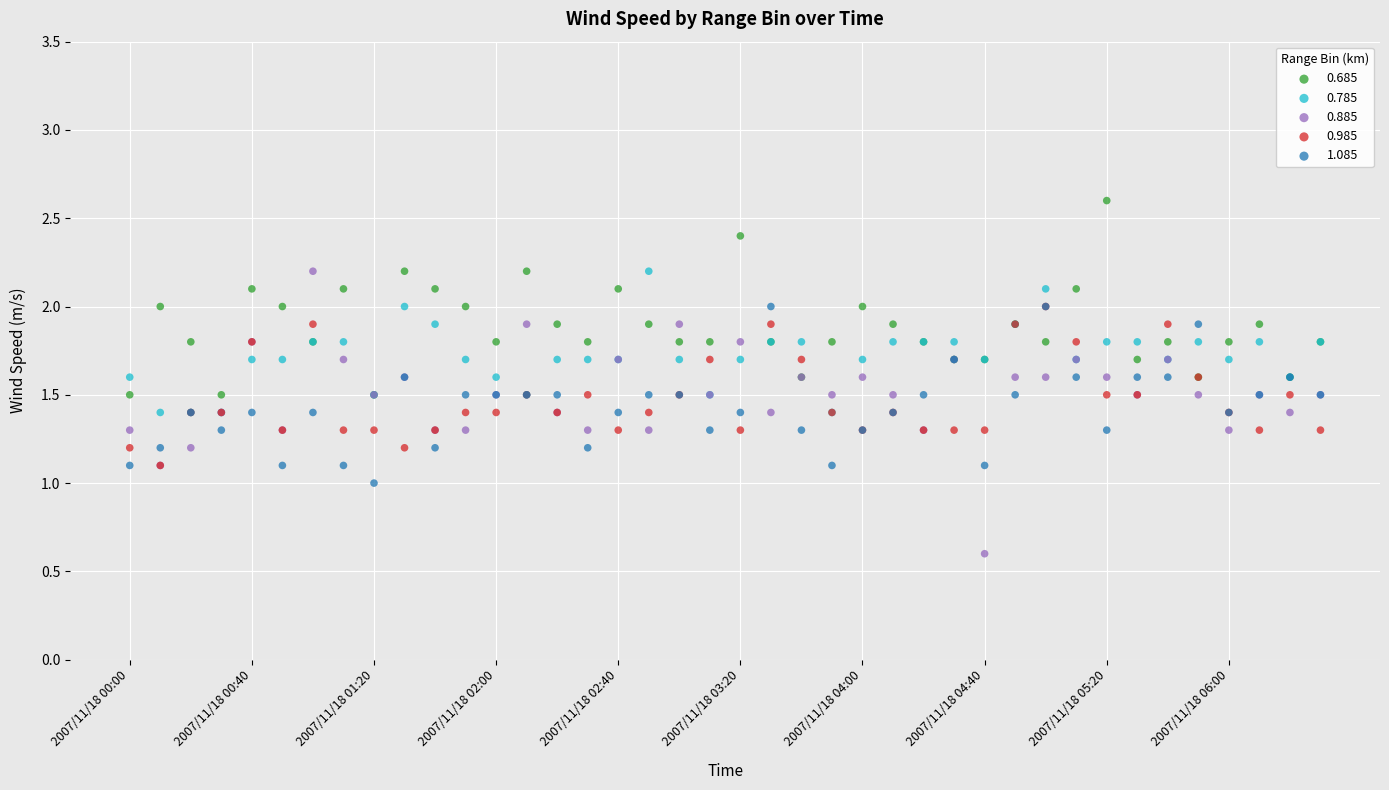

Which series contains the highest Y value?

0.685